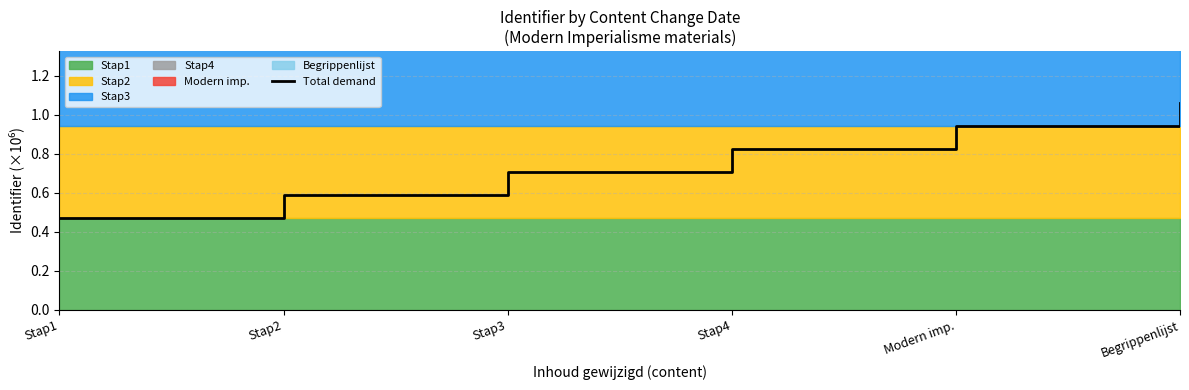

How many lines are shown in the chart?

1